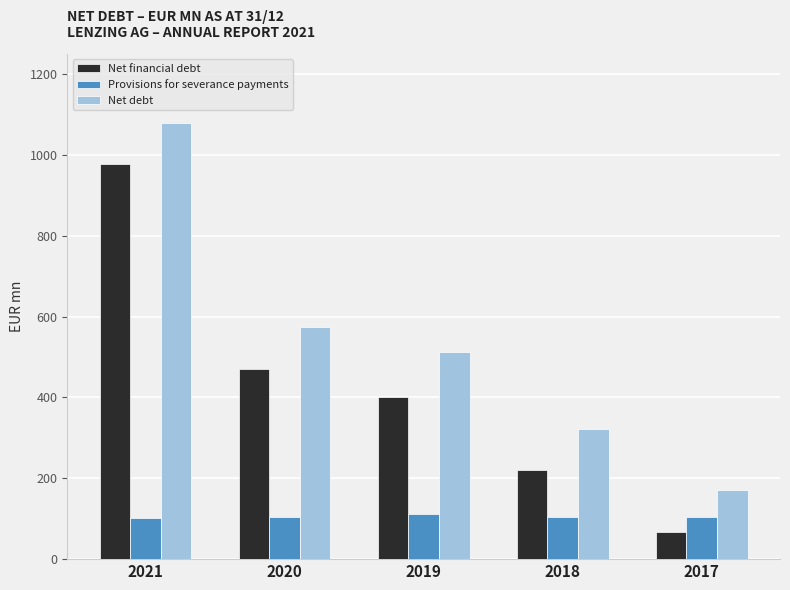

Rank the categories by Net financial debt value from lowest to highest.

2017, 2018, 2019, 2020, 2021